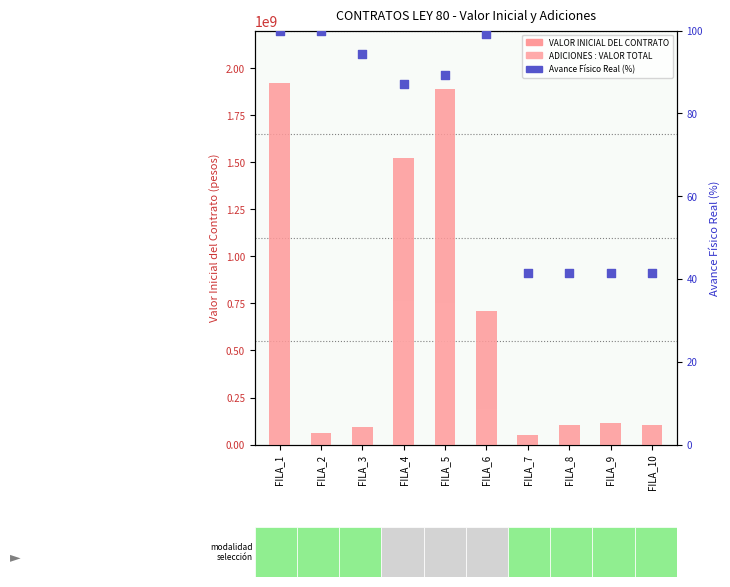

Which series reaches the maximum Y coordinate?

VALOR INICIAL DEL CONTRATO (En pesos)